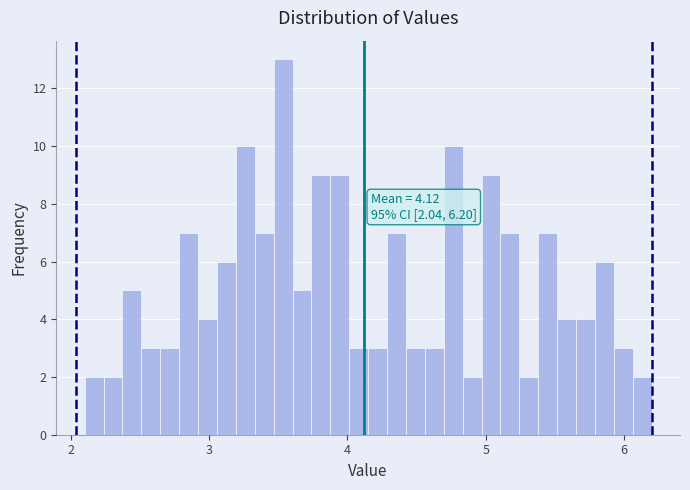

Read against the x-axis, roughly where is the centre of the tallest bar?

3.5